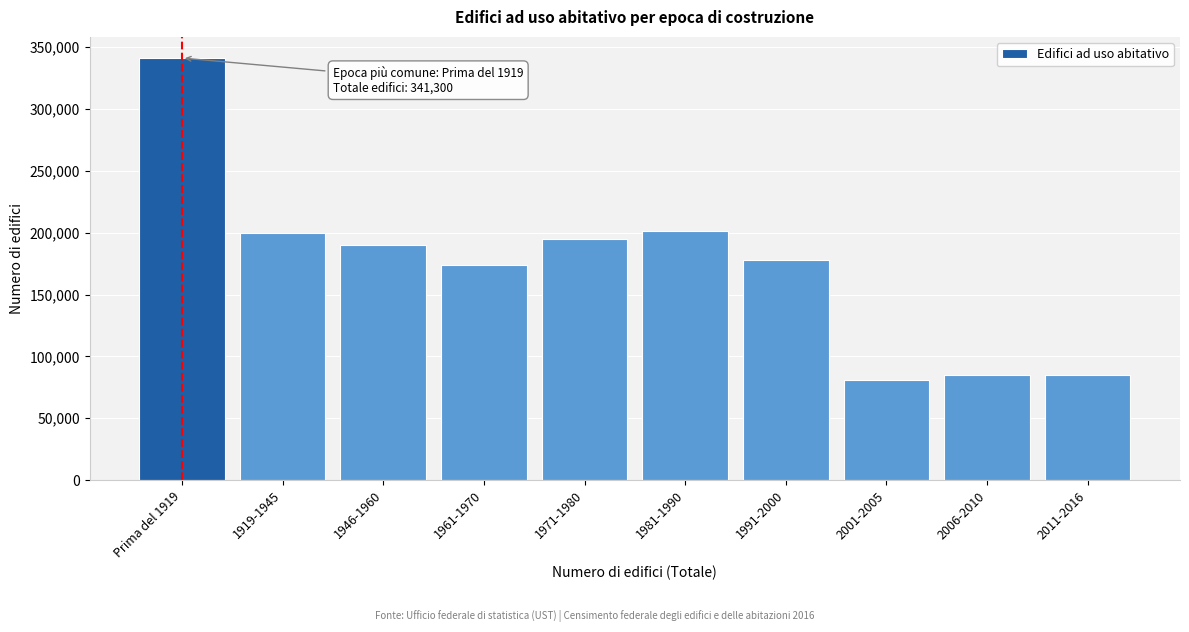

What is the change in value from 1961-1970 to 1971-1980?

+21625